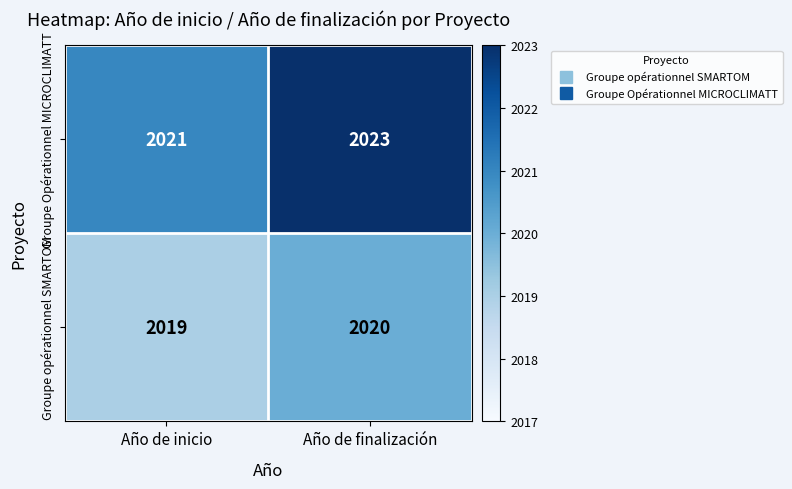

How many series are shown in this chart?

2